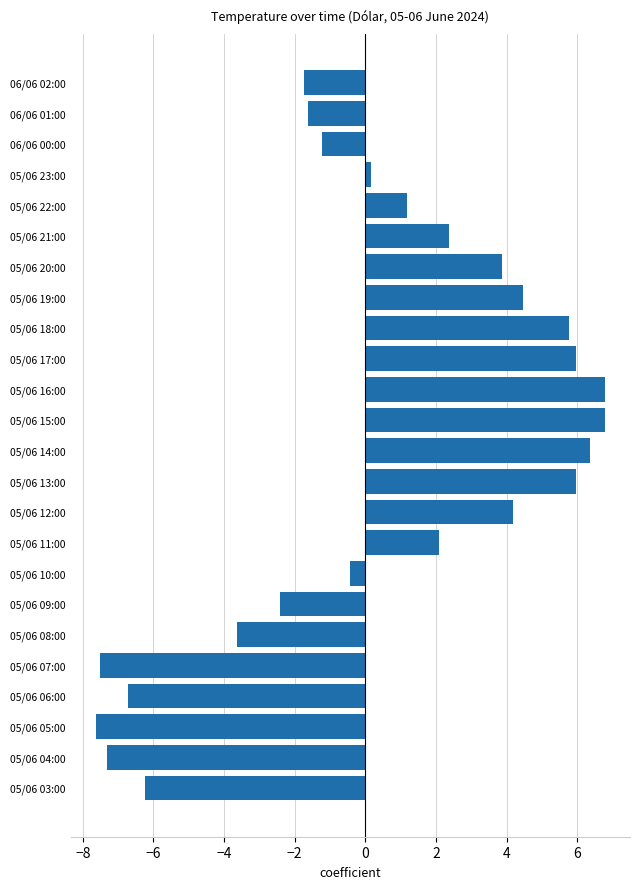

Where is the data nearest to the value 0?

05/06 23:00